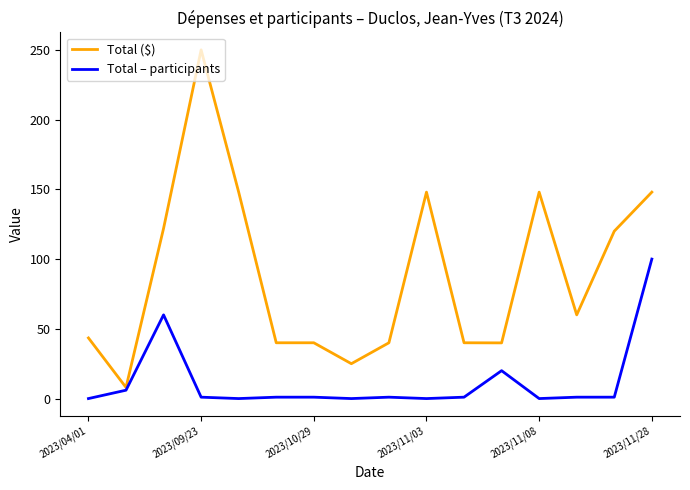

Which series has the largest range (max minus min)?

Total ($)